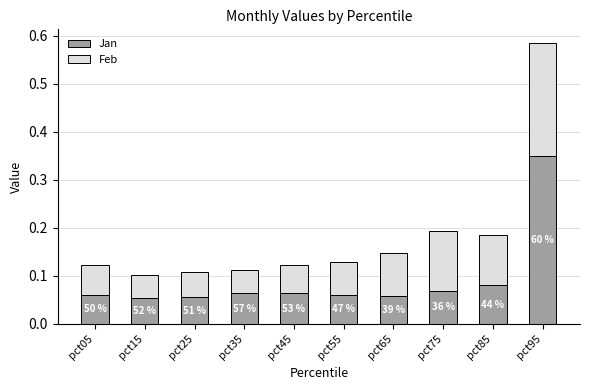

The Jan series shows 0.0 at pct75. True or false?

False